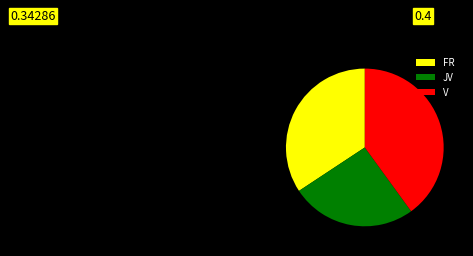

Does any single category account for the majority?

No